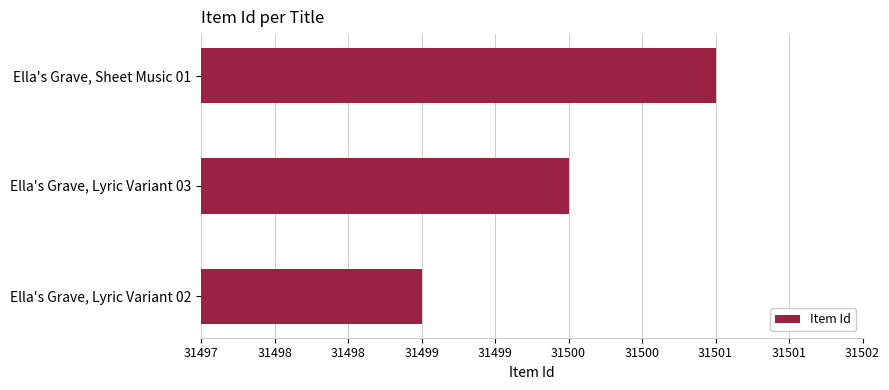

Which category has the highest value across all series?

Ella's Grave, Sheet Music 01